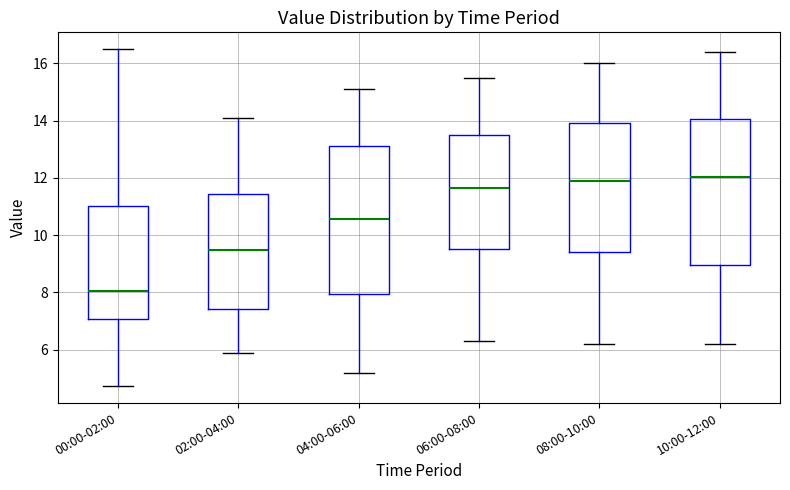

Which box's median line is the lowest?

00:00-02:00